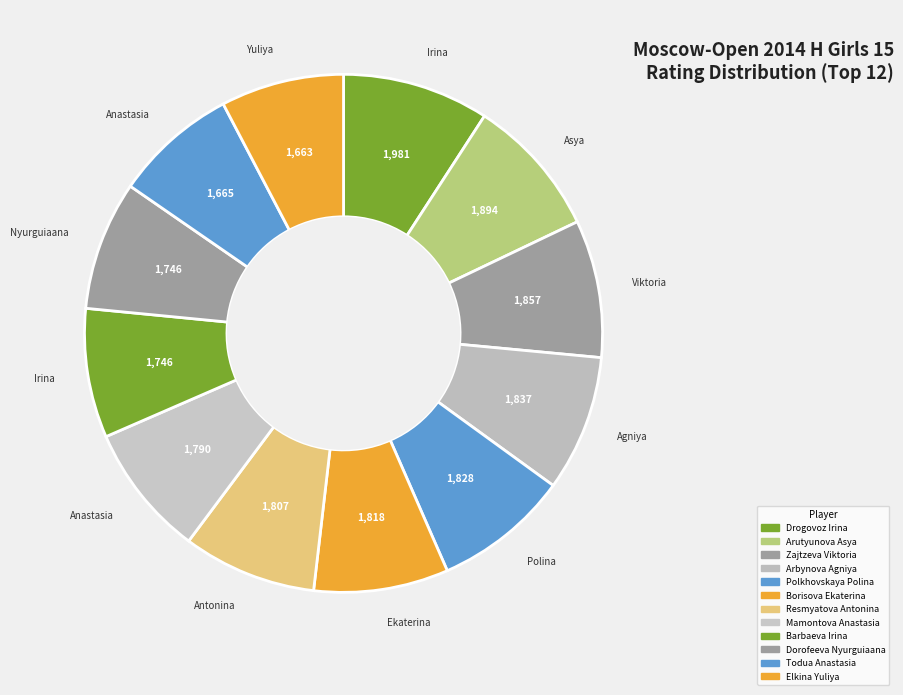

To the nearest percent, what is the difference between the Borisova Ekaterina and Elkina Yuliya slice percentages?

1%